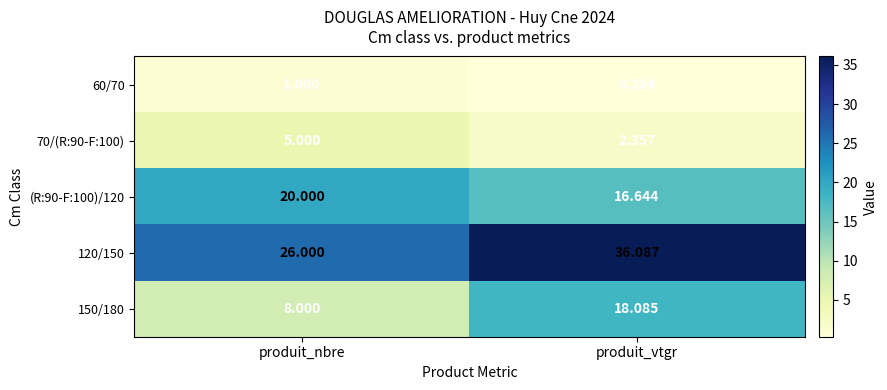

List the labels in order of 150/180 value, smallest first.

produit_nbre, produit_vtgr